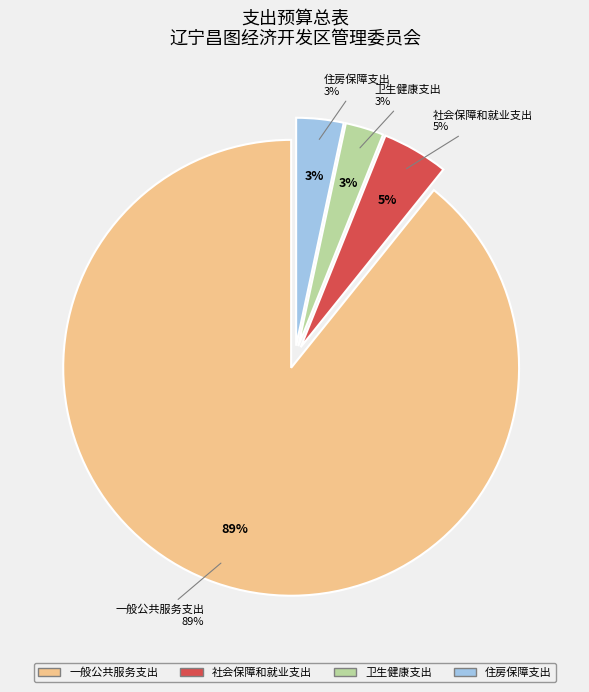

Which has a higher value, 社会保障和就业支出 or 住房保障支出?

社会保障和就业支出